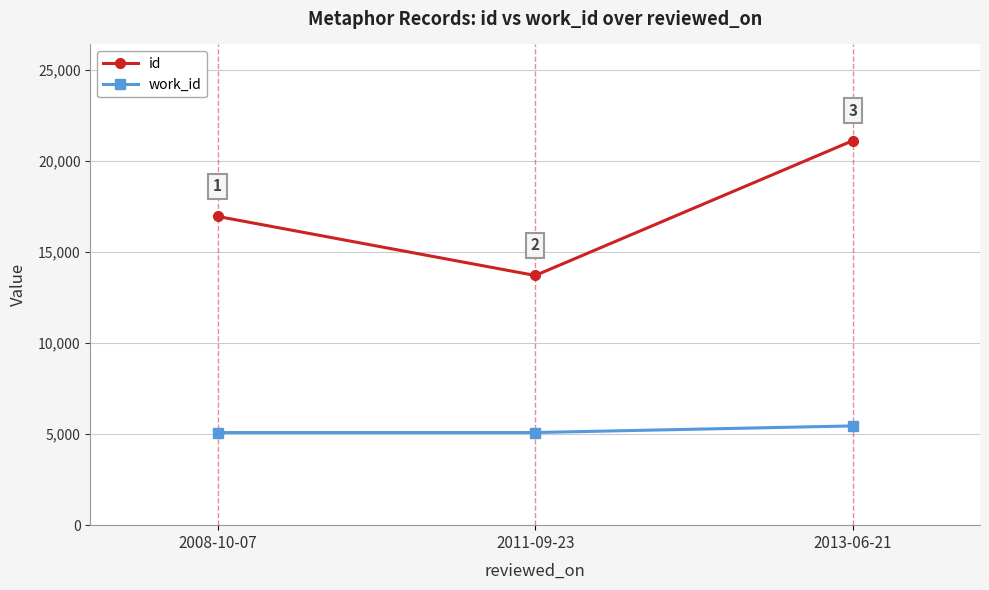

What is the value of the work_id point at the 2nd from the left?

5088